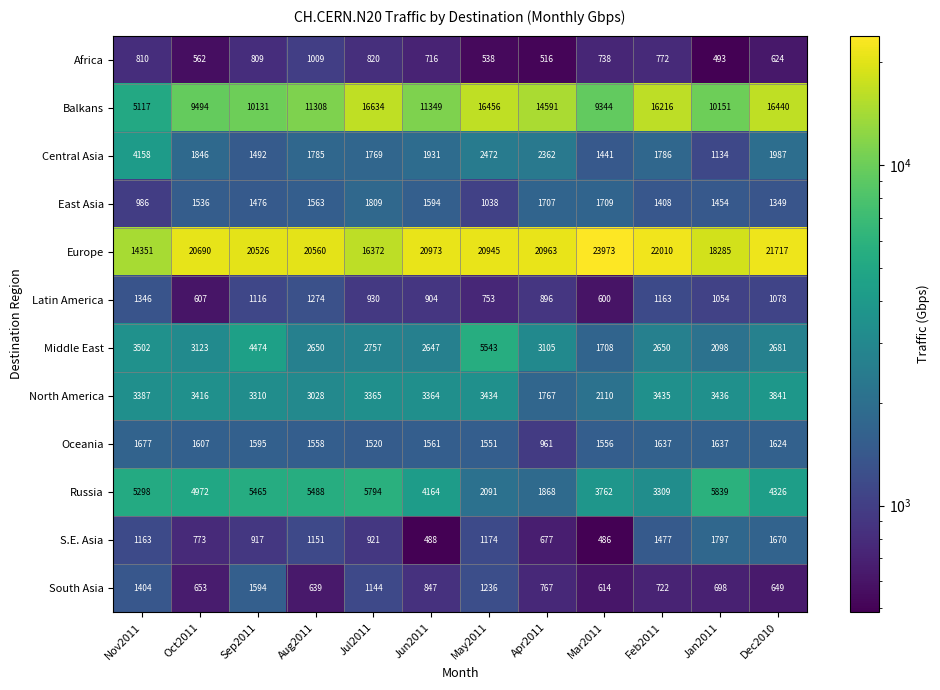

Which series has the widest spread of values?

Balkans